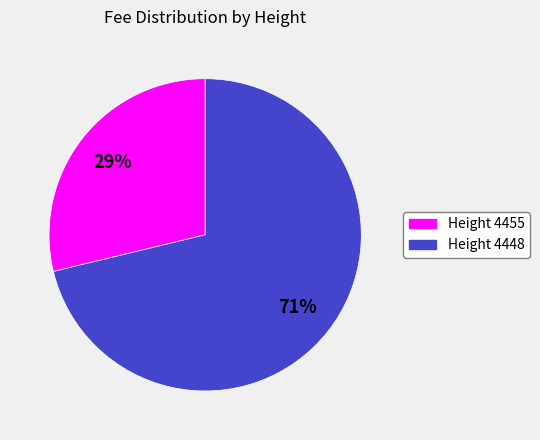

Which category has the biggest portion of the pie?

Height 4448